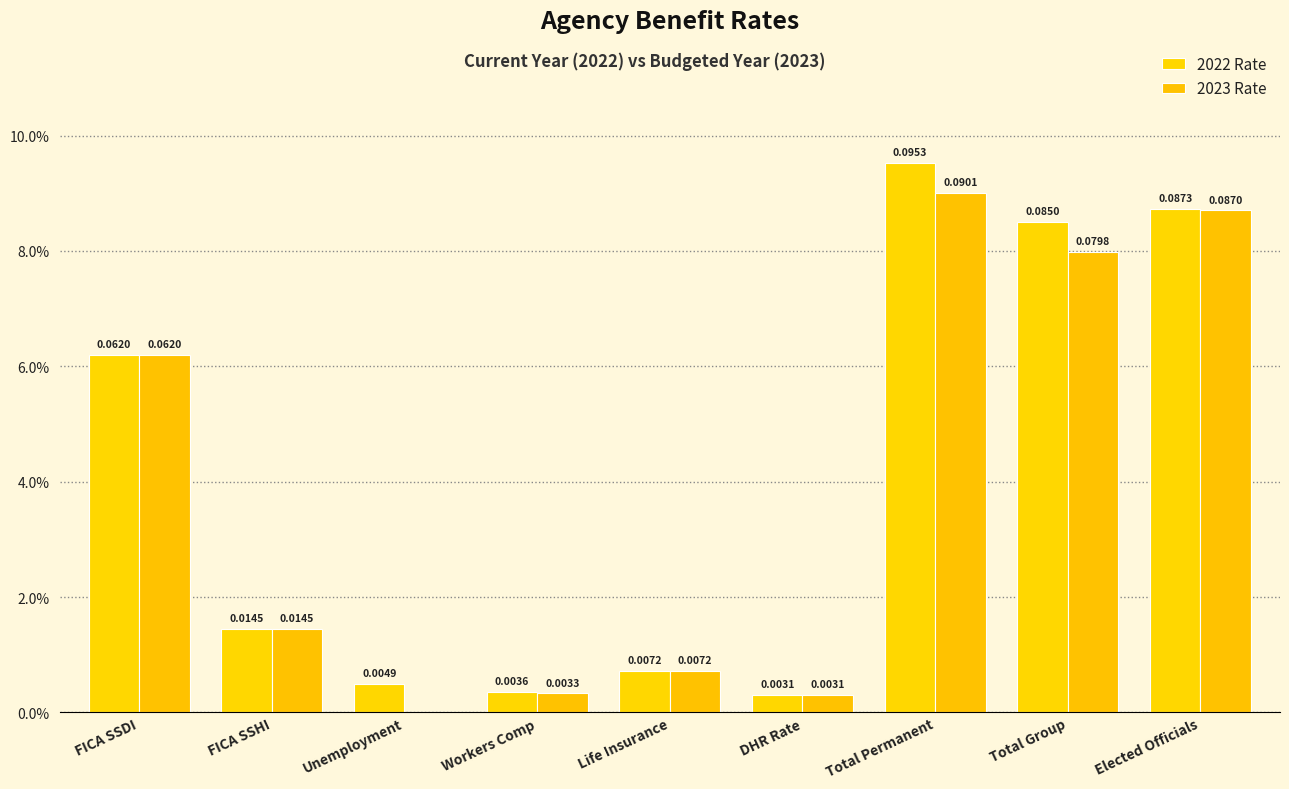

List the series in order of their overall mean, highest first.

2022 Rate, 2023 Rate